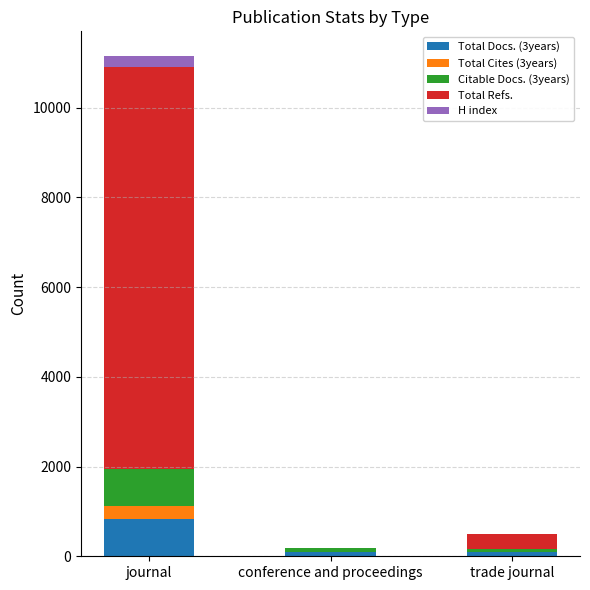

What is the total value across all series at journal?

11144